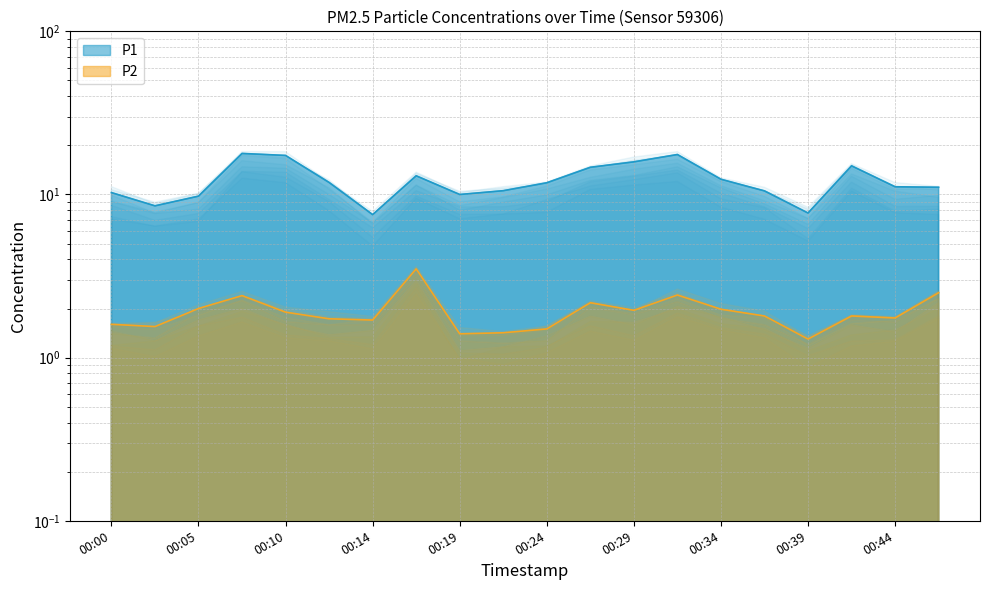

What is the sum of the P1 values at 00:00 and 00:05?

20.0